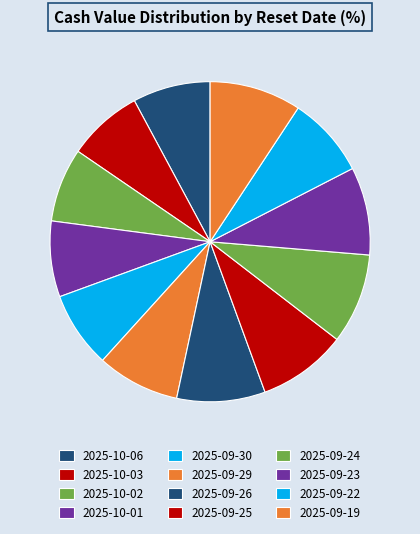

To the nearest percent, what portion does 2025-09-19 represent?

9%